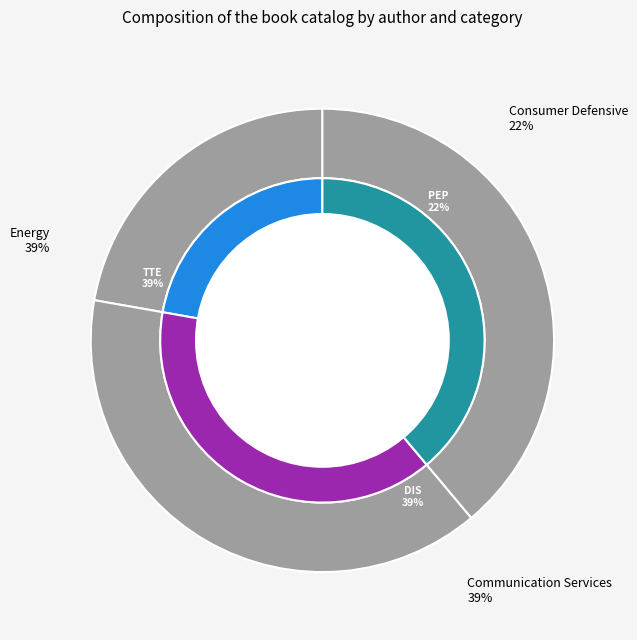

True or false: Louisa May Alcott accounts for 43% of the total.

False